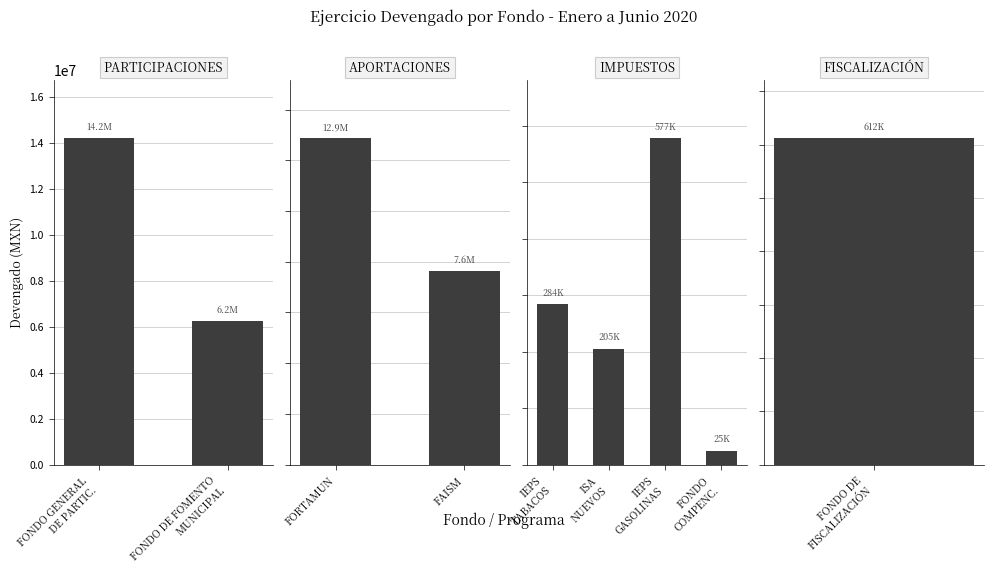

What is the change in value from IEPS TABACOS to IEPS GASOLINAS?

+293280.9